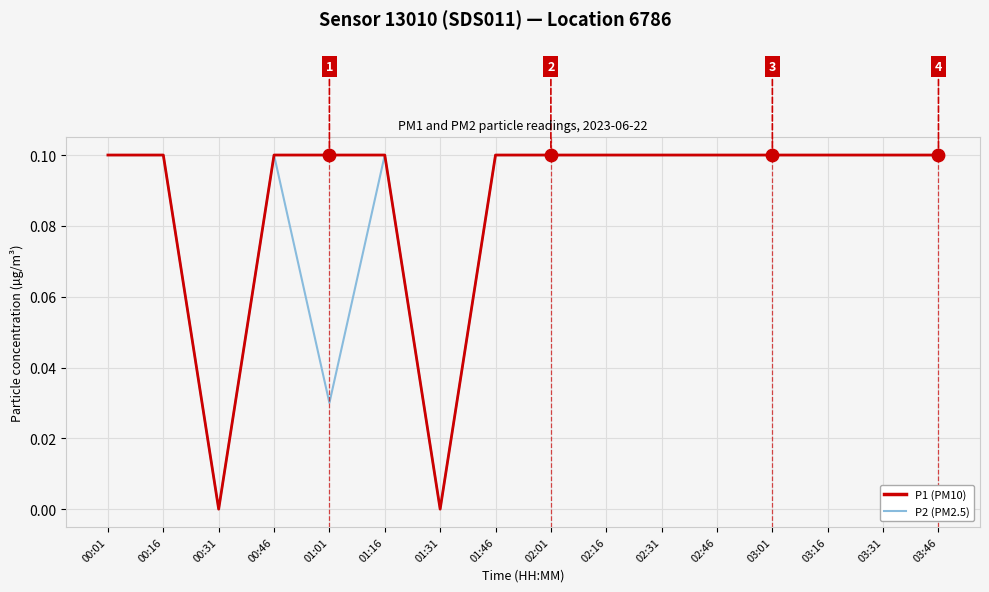

True or false: P2 (PM2.5) has a value of 0.1 at 03:16.

True